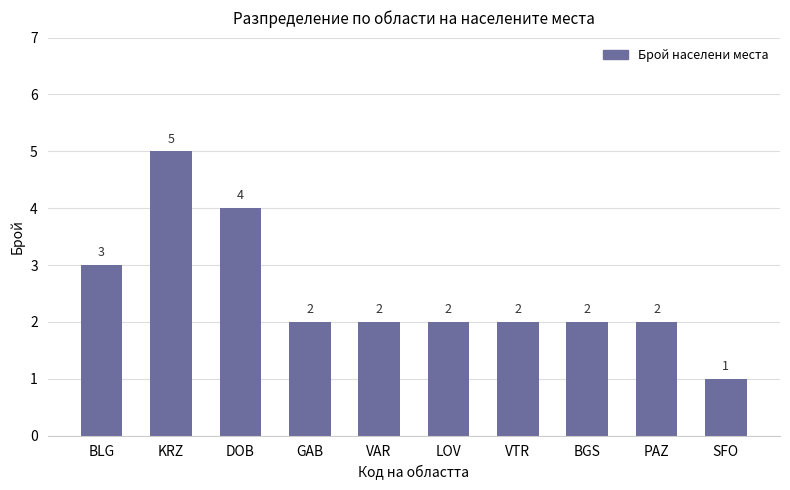

What is the change in value from BLG to GAB?

-1